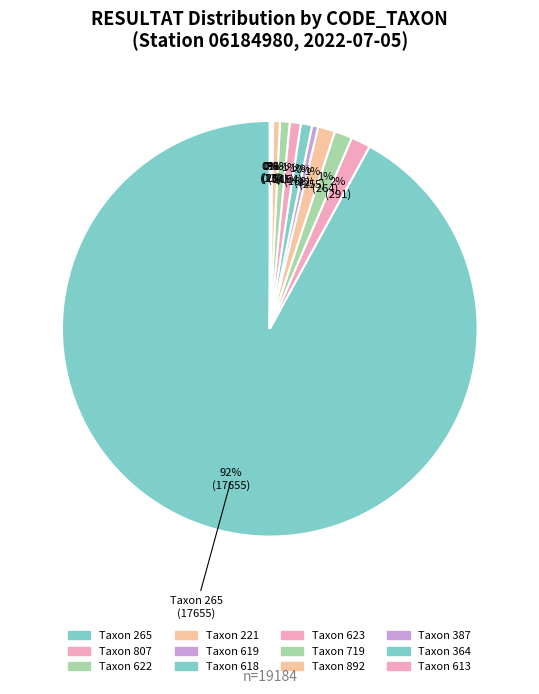

Which slice is the smallest?

613